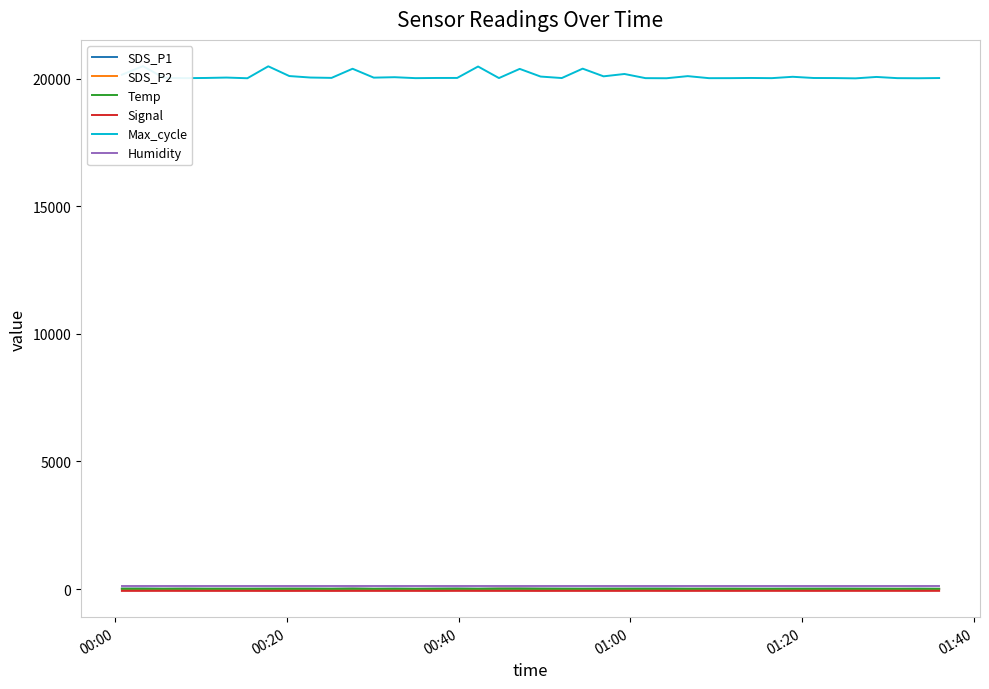

How many values in the SDS_P2 series exceed 3?

32